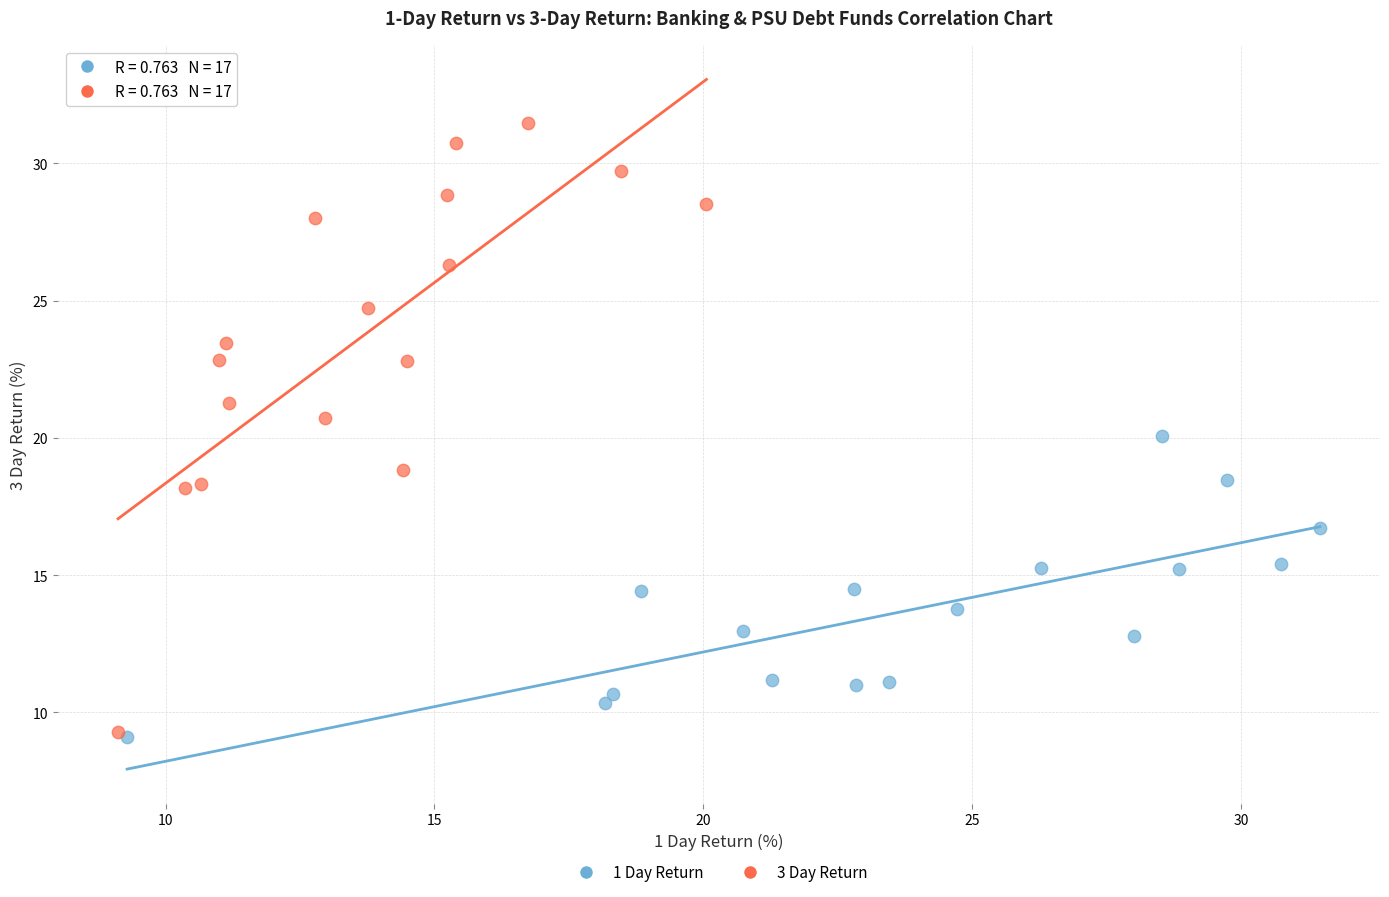

Which series contains the highest Y value?

3 Day Return